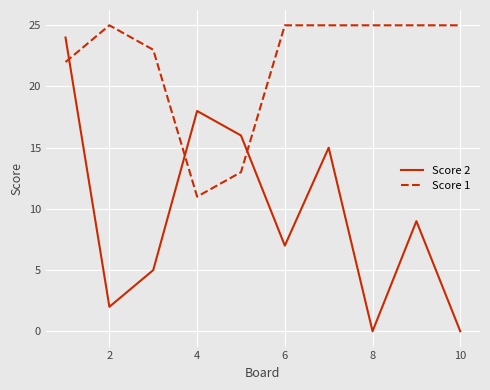

Which series has the largest total across all categories?

Score 1